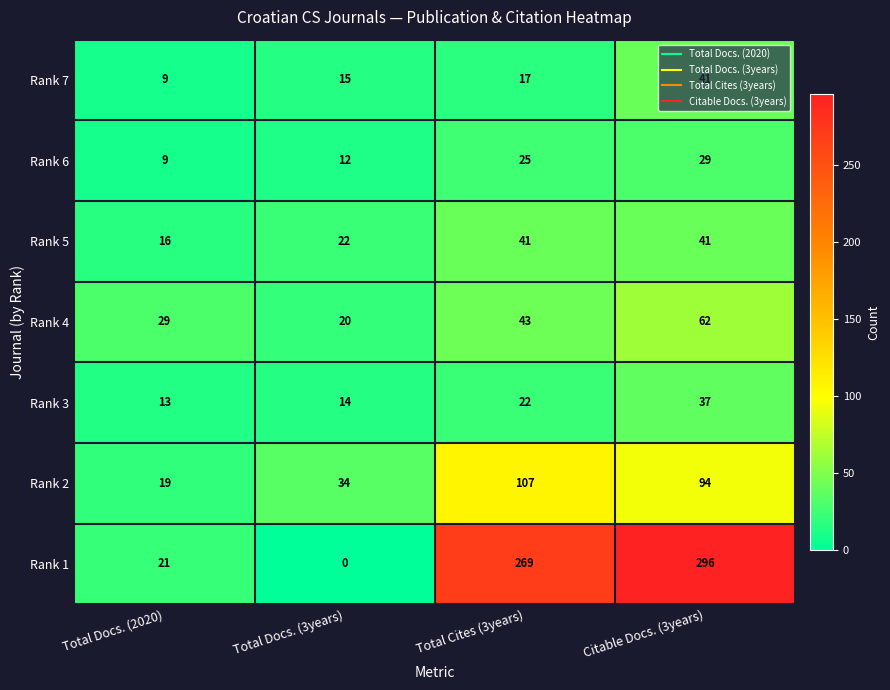

Which series changed the most between Total Docs. (2020) and Total Docs. (3years)?

Rank 1